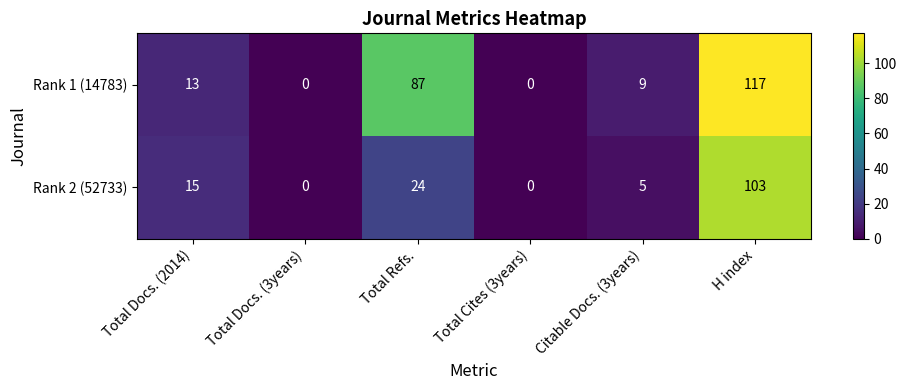

What value does the Rank 2 (52733) series have at Citable Docs. (3years), to the nearest 5?

5